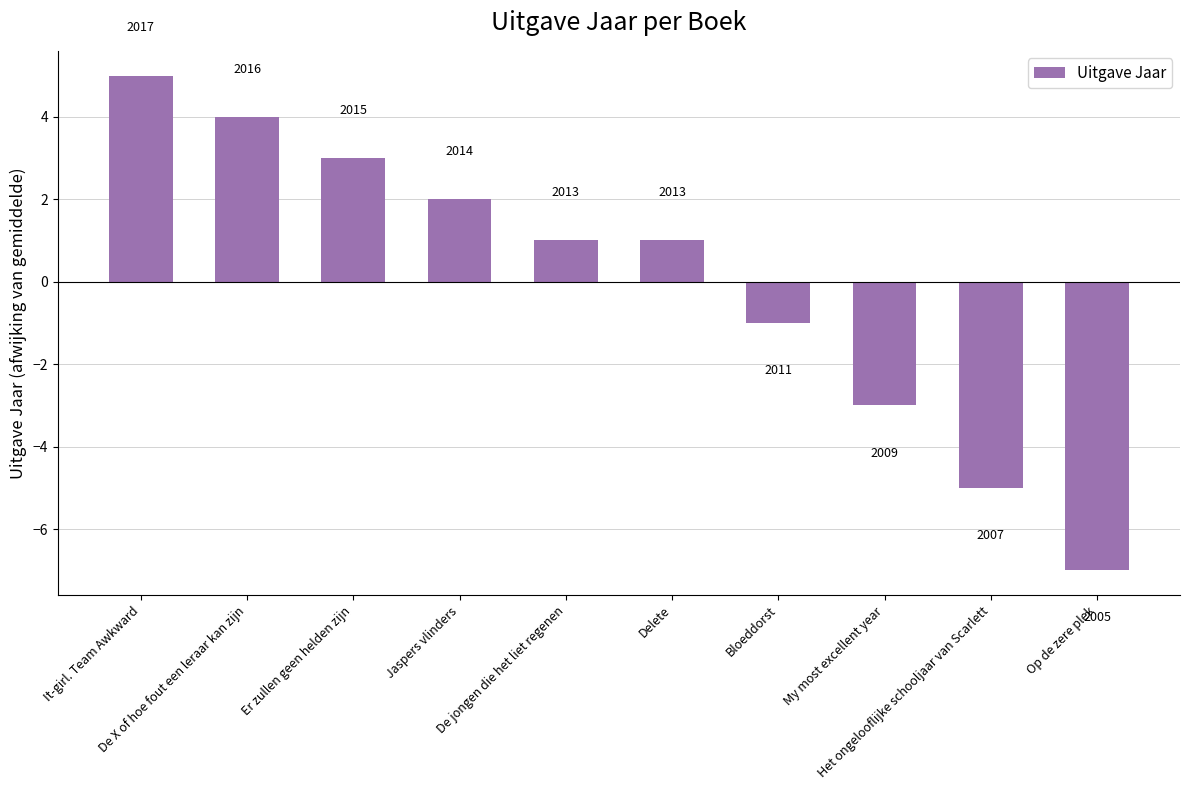

What is the label of the 5th bar from the left?

De jongen die het liet regenen